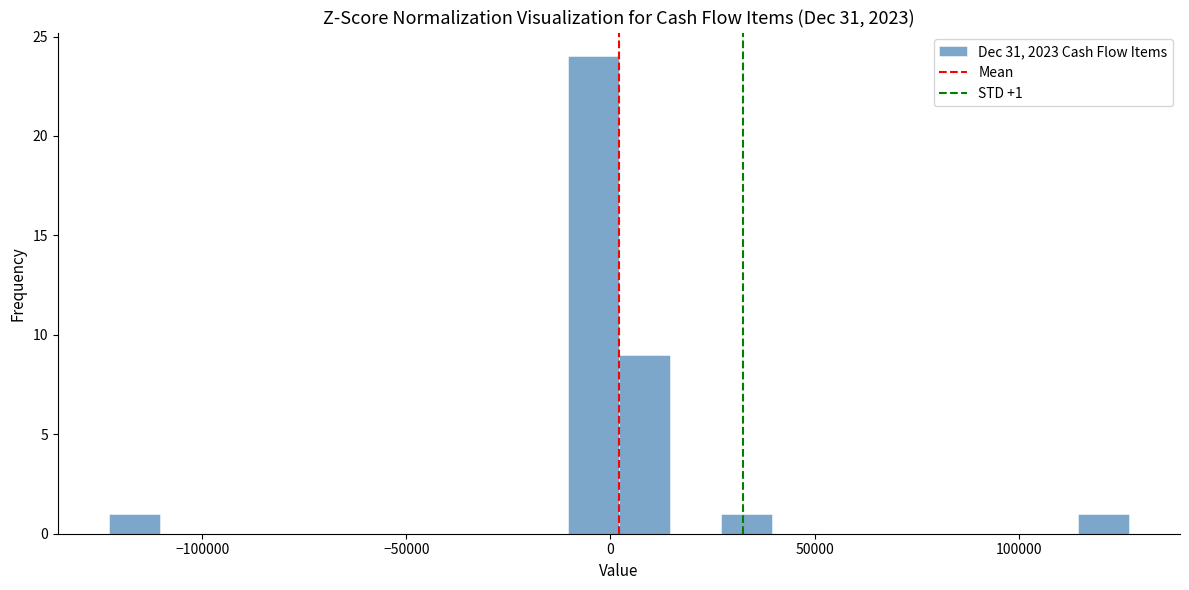

Around what value on the x-axis is the tallest bar? Give the approximate position of its centre, as read against the axis.

-5000